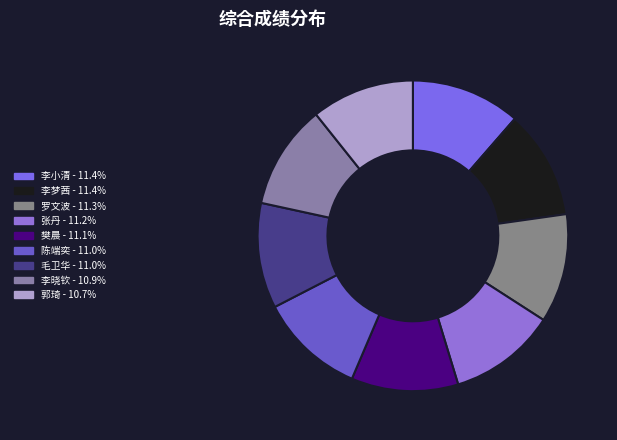

Is 张丹 the majority of the pie?

No